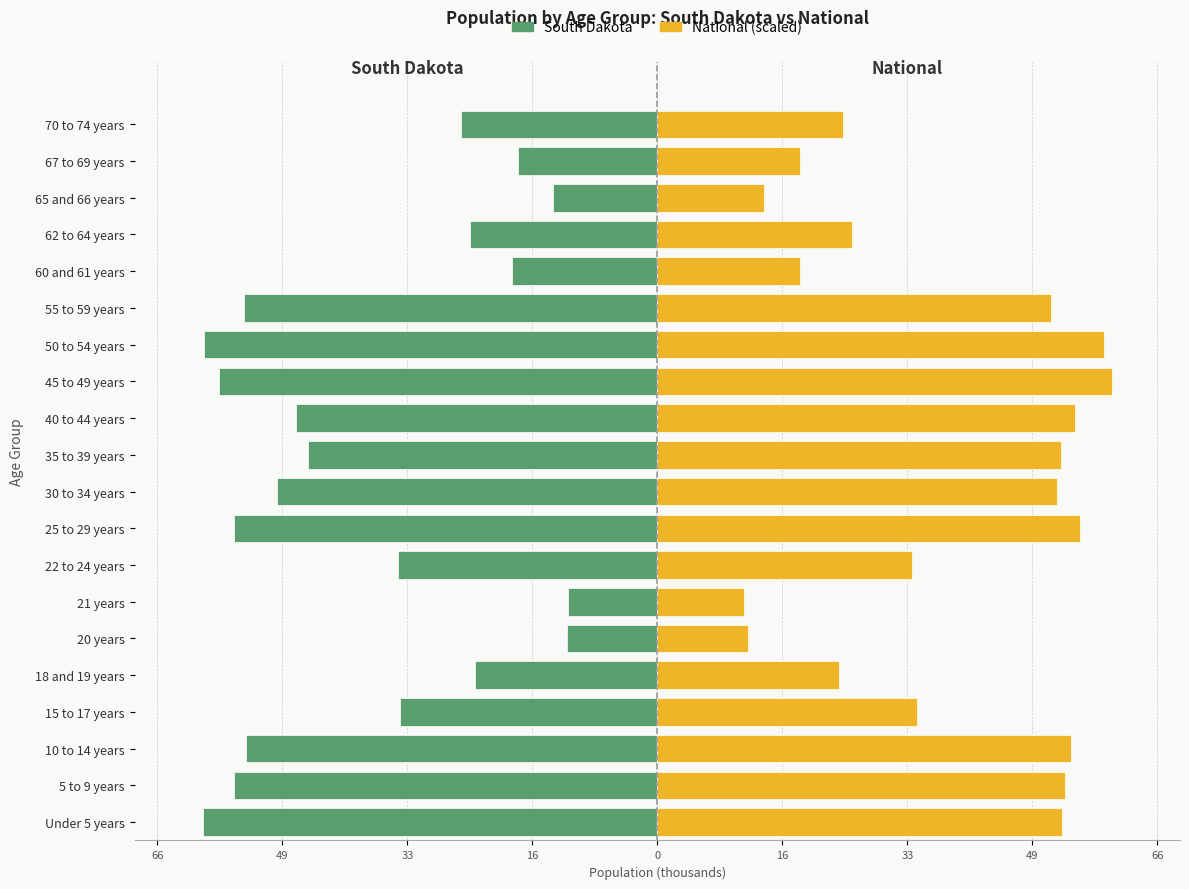

Reading left to right, extract all data points from this chart.

South Dakota: -59.6	-55.5	-54.0	-33.7	-23.9	-11.9	-11.7	-34.0	-55.6	-49.9	-45.8	-47.3	-57.5	-59.4	-54.2	-19.0	-24.6	-13.6	-18.3	-25.7
National (scaled): 53.0	53.4	54.3	34.0	23.9	11.9	11.4	33.4	55.4	52.4	53.0	54.8	59.6	58.5	51.6	18.7	25.5	14.0	18.7	24.4